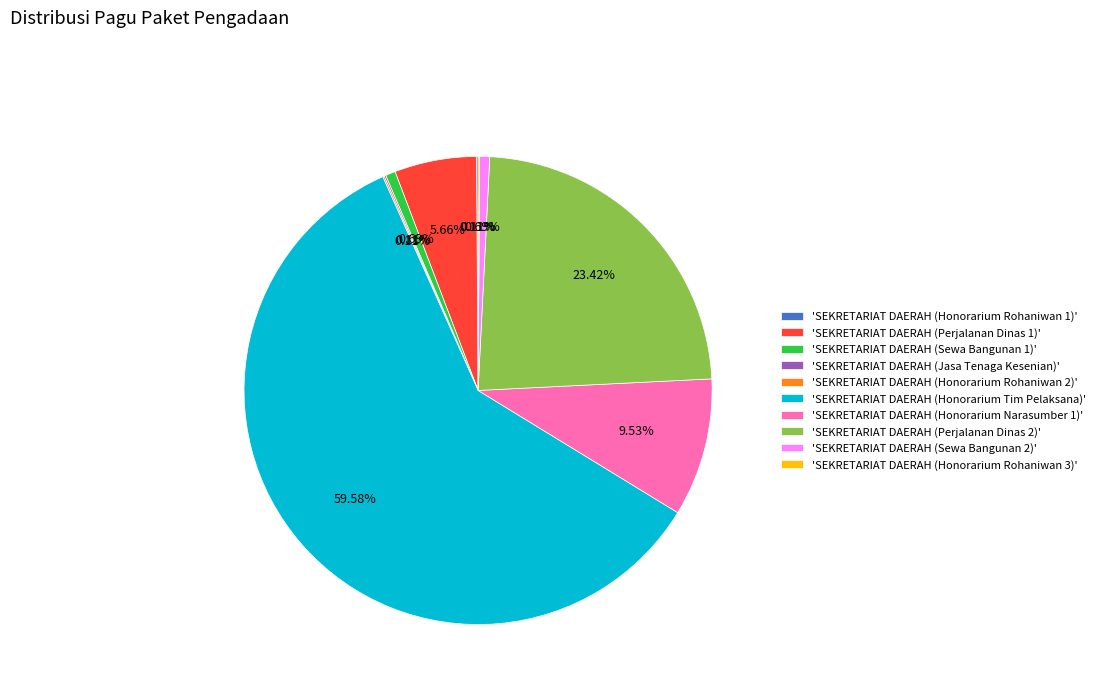

Combined, do 'SEKRETARIAT DAERAH (Honorarium Tim Pelaksana)' and 'SEKRETARIAT DAERAH (Perjalanan Dinas 1)' account for over 50%?

Yes